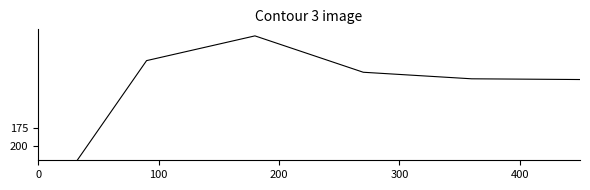

Count the number of values greater than 108.

2